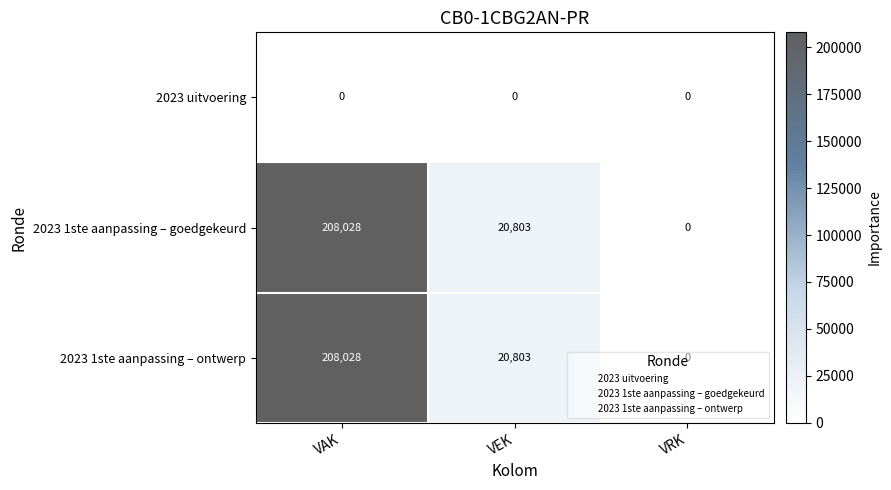

At which category is the sum across all series the highest?

VAK